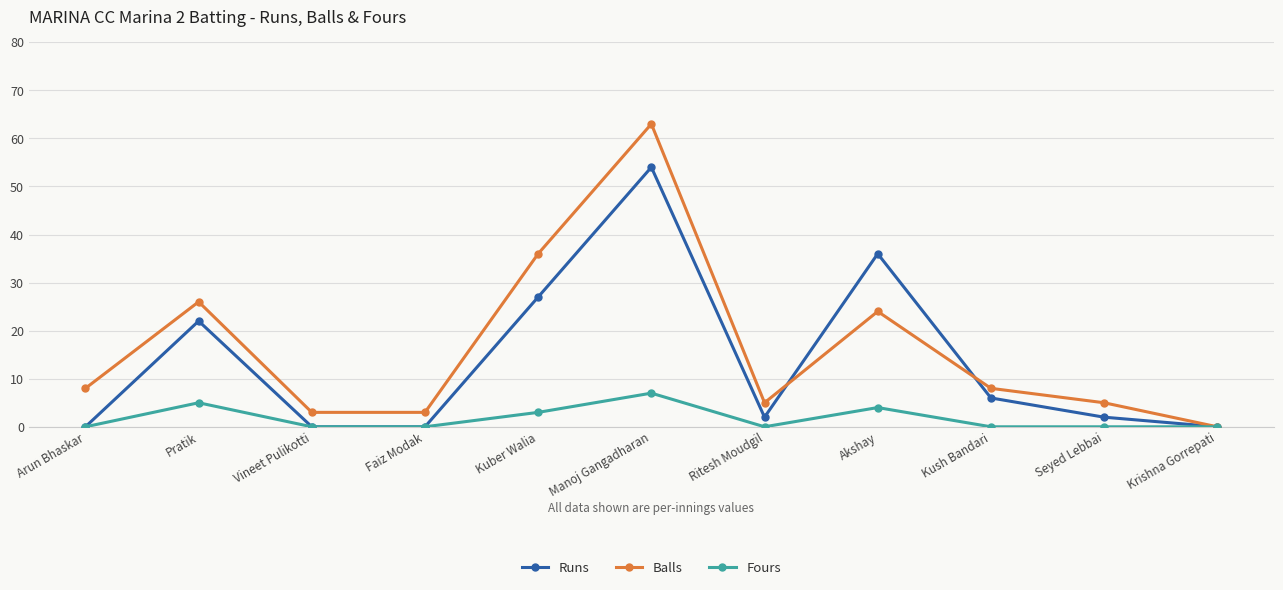

How many interior local peaks does the Runs series have?

3